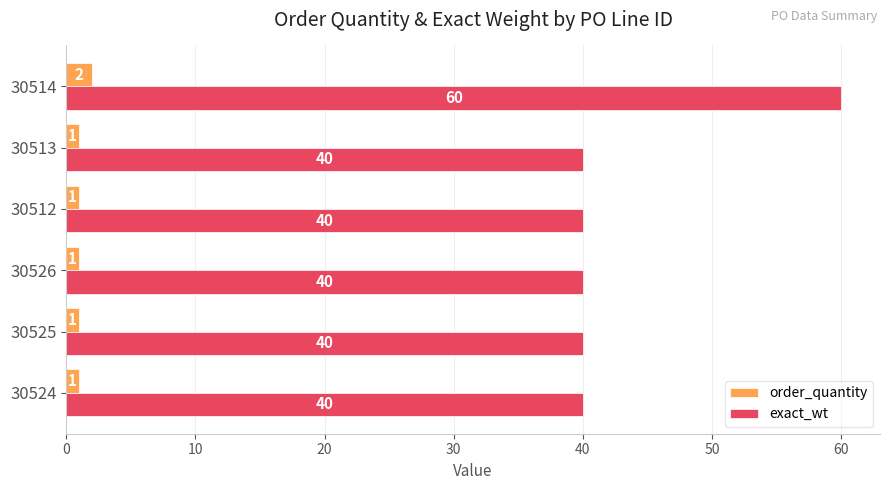

At how many categories does at least one series exceed 11?

6